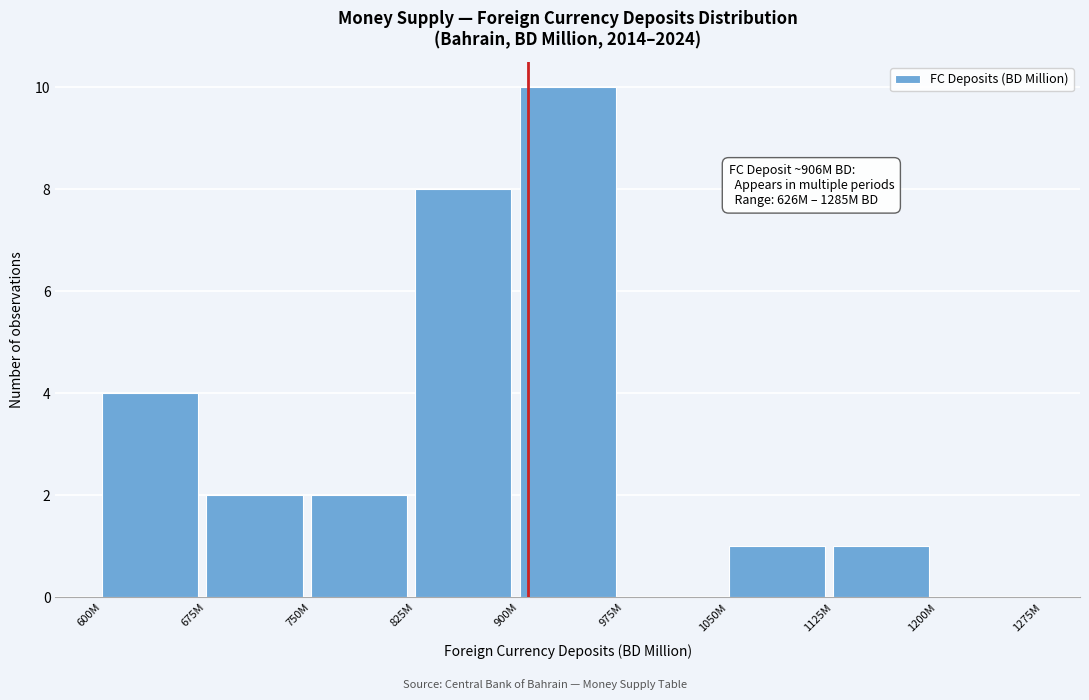

Reading right to left, list all the values displayed in this chart.

1200M=0	1125M=1	1050M=1	975M=0	900M=10	825M=8	750M=2	675M=2	600M=4